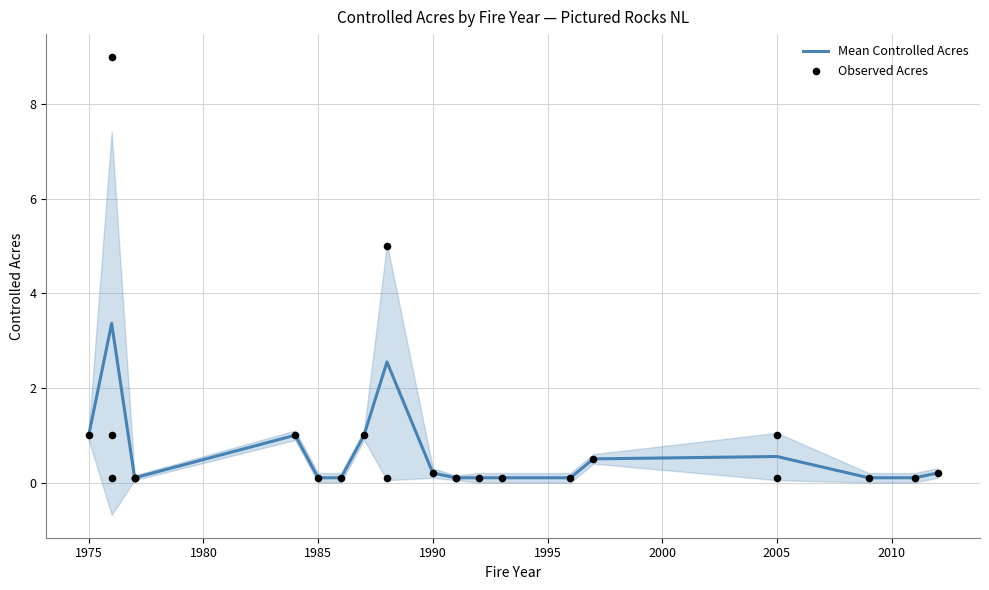

Approximately how many times larger is the value at 1991 compared to 1975?

0.1